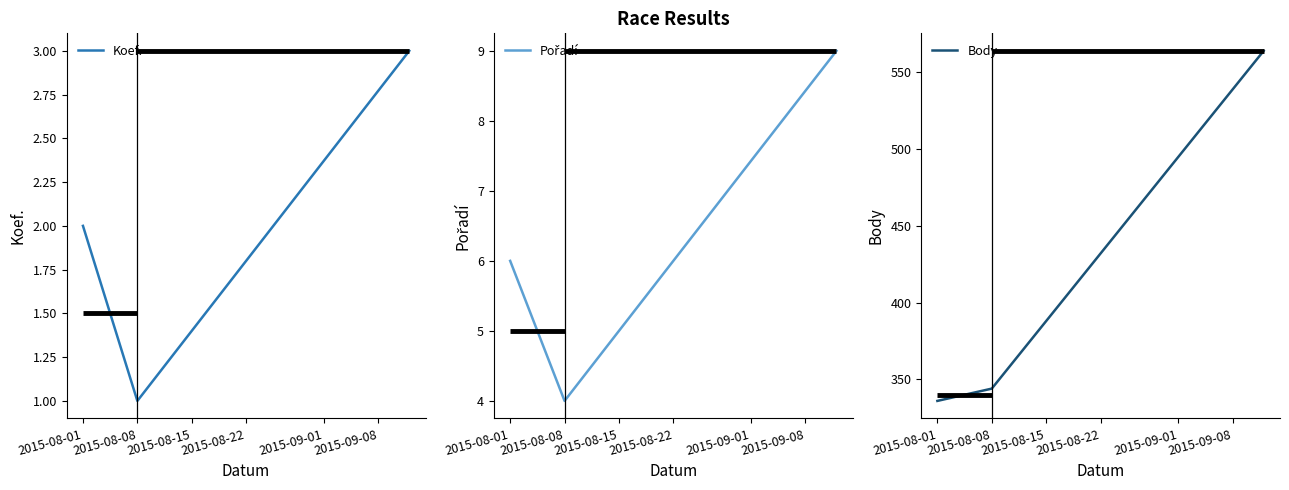

At which label does Body reach its minimum?

2015-08-01